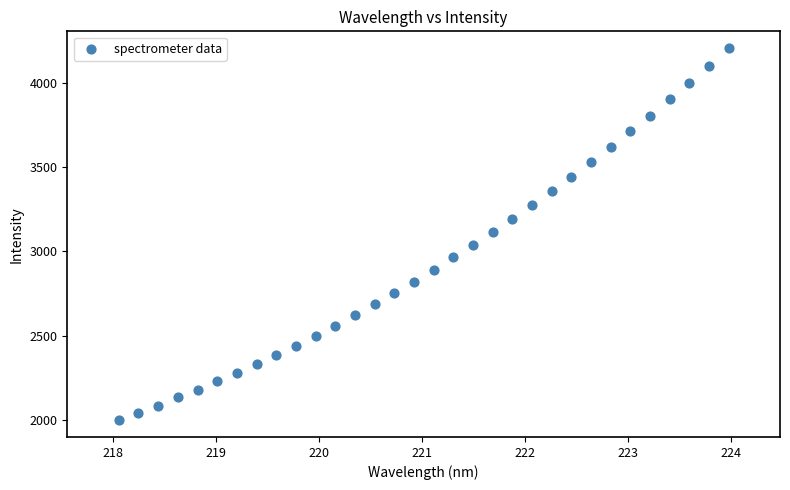

What is the range of Y values (max minus min)?

2205.3